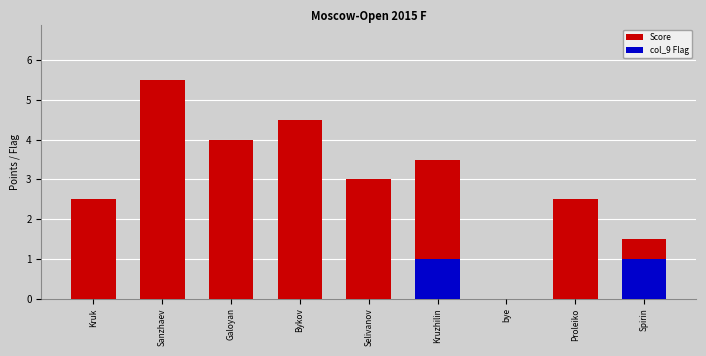

What is the difference between the second highest and minimum values in the col_9 Flag series?

1.0